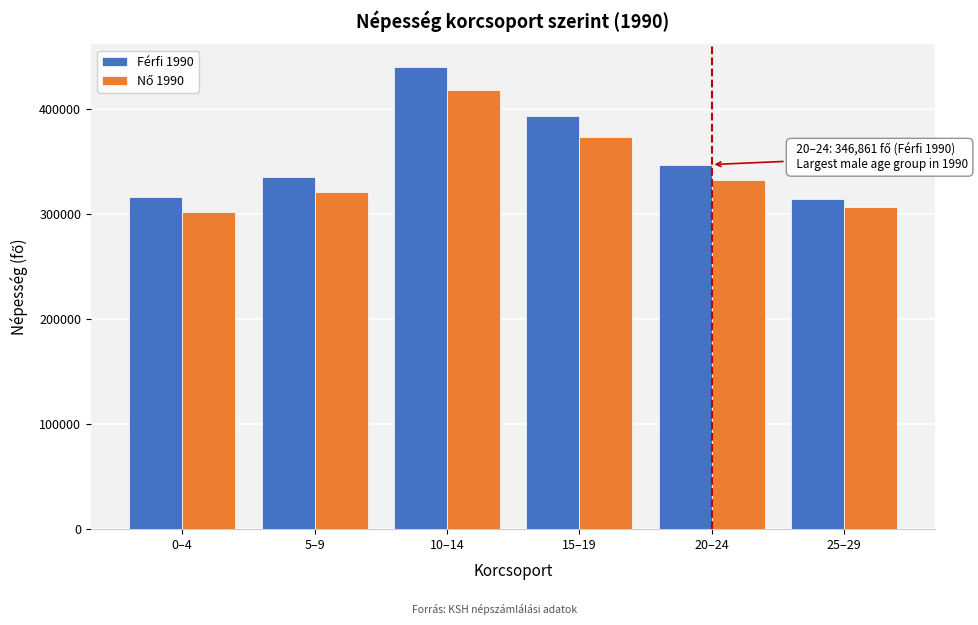

What is the approximate value of Férfi 1990 at 25–29, to the nearest 100?

313700